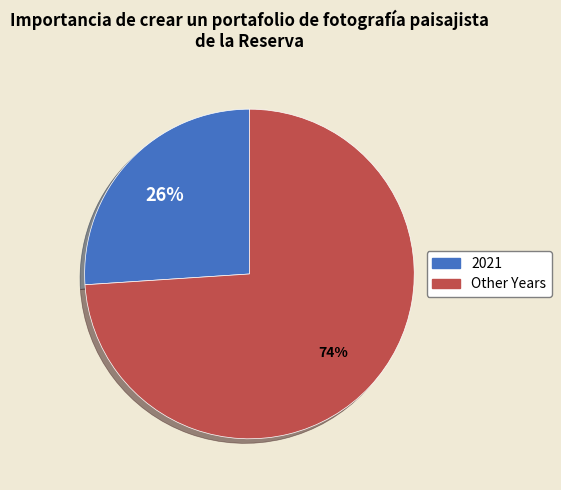

To the nearest percent, what is the difference between the largest and smallest slice percentages?

48%